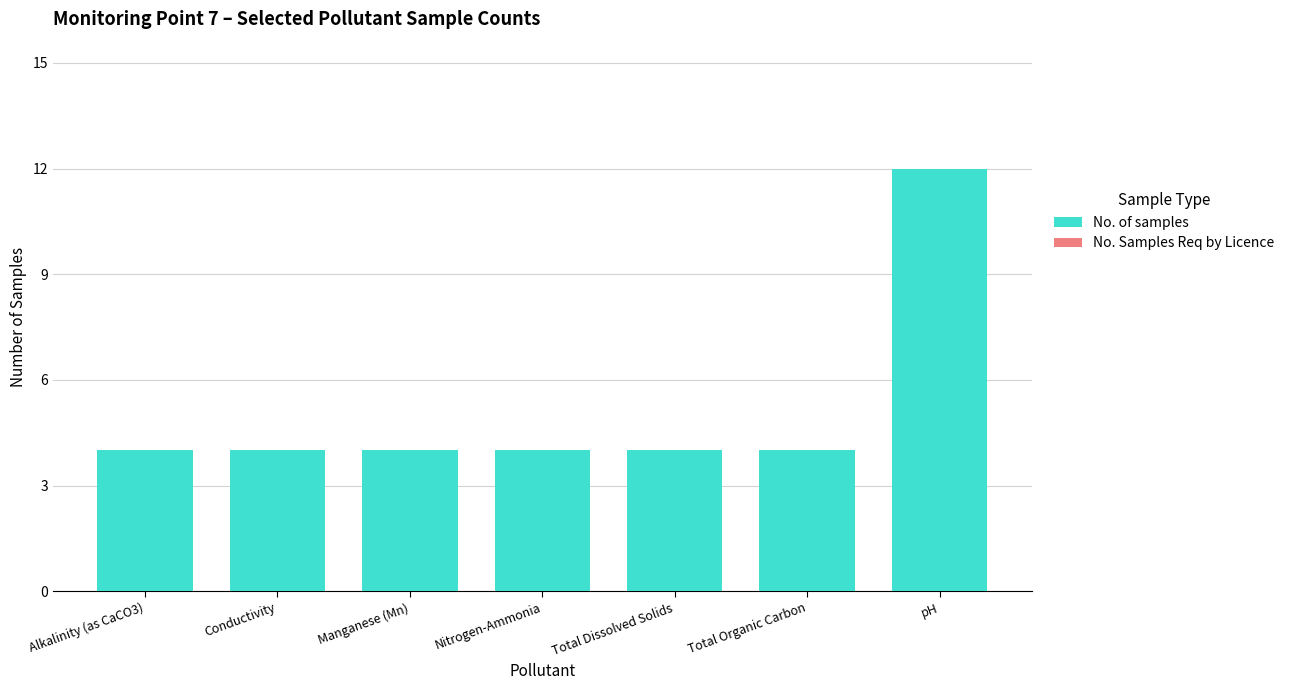

What is the label of the 3rd bar from the right?

Total Dissolved Solids